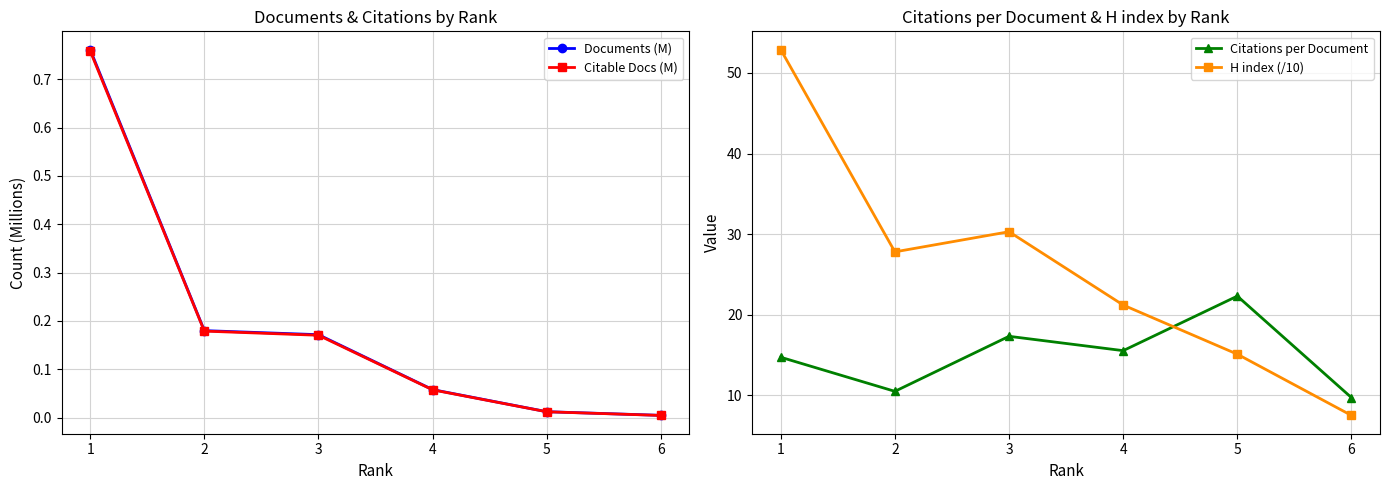

True or false: Citable Docs (M) has more than 2 interior local peaks.

False